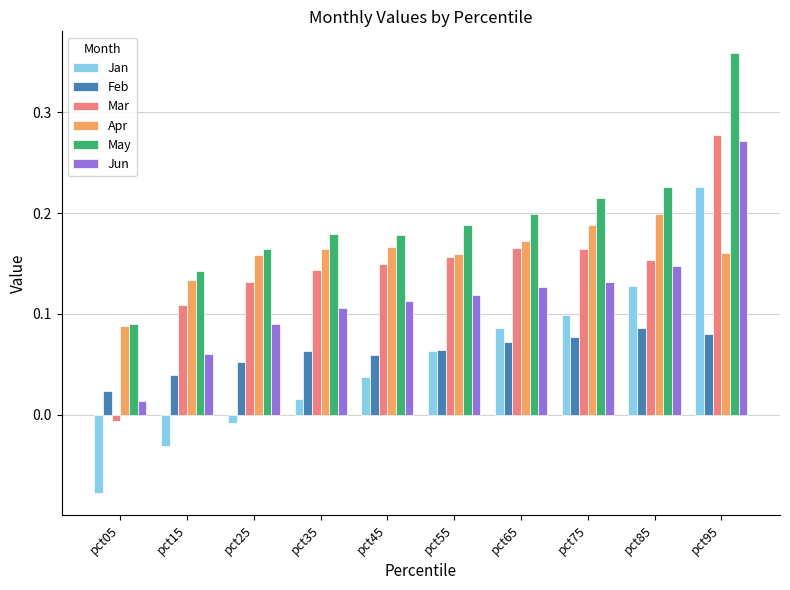

At which label is Mar closest to 0?

pct05